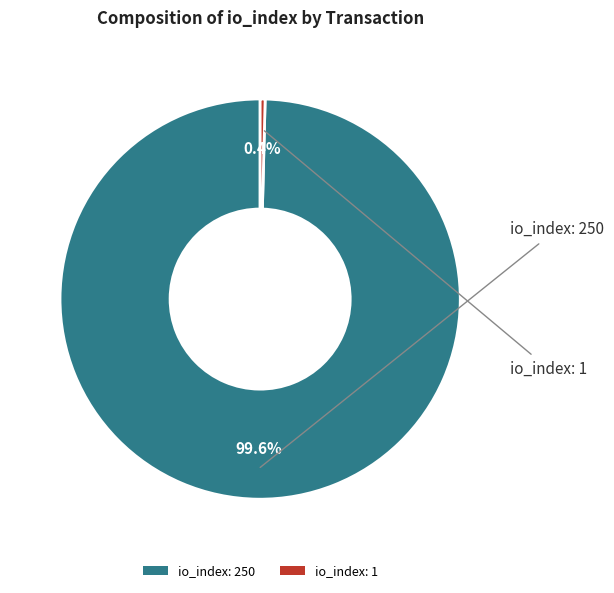

Which category has the smallest portion of the pie?

io_index: 1